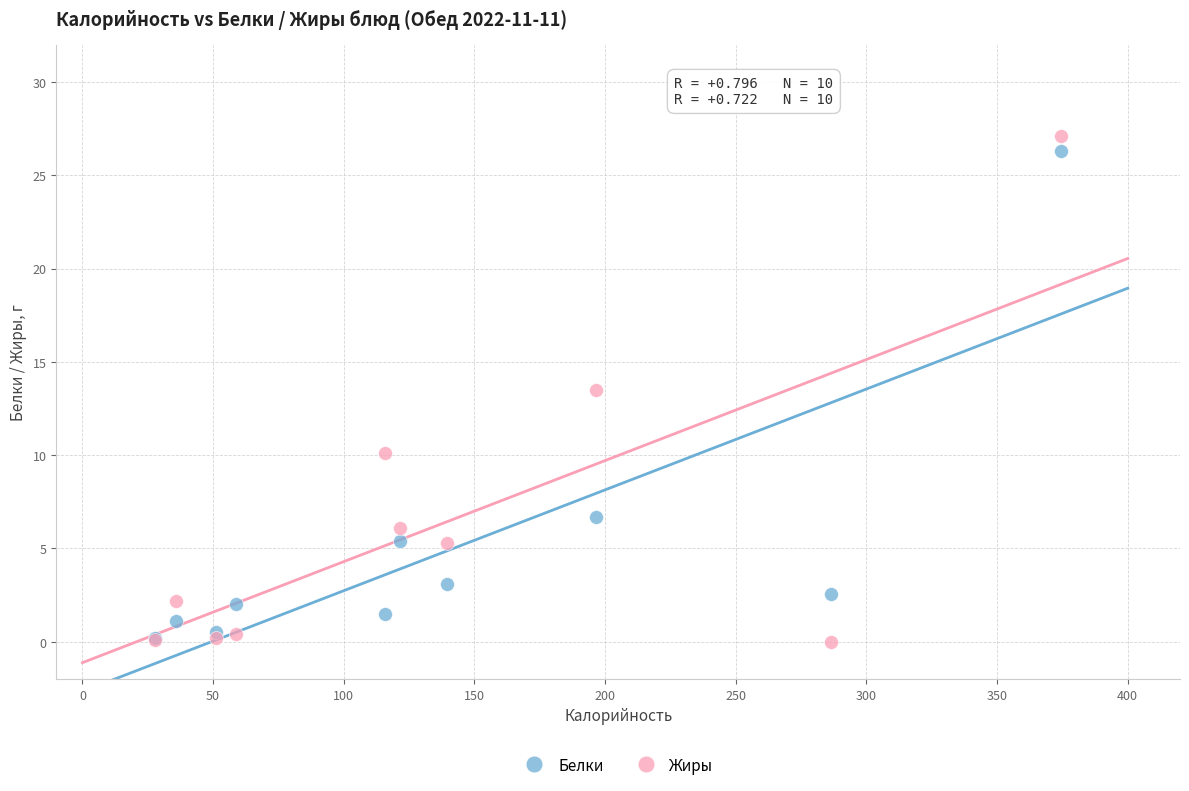

In the Белки series, what Y value is closest to 13?

6.7